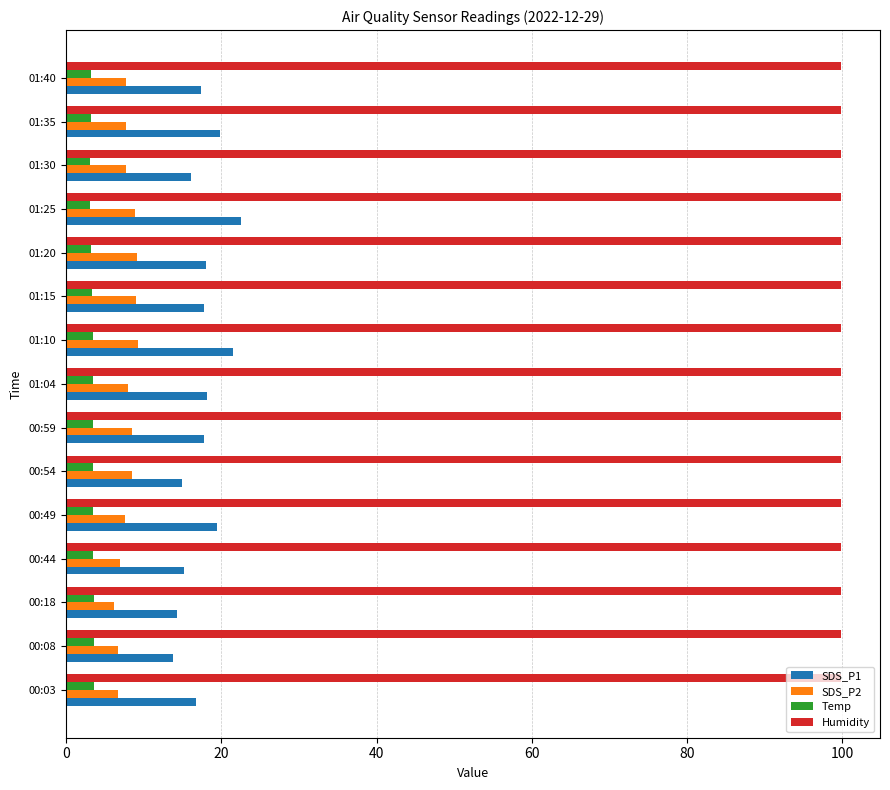

Is it true that SDS_P1 equals 17.8 at 00:59?

True